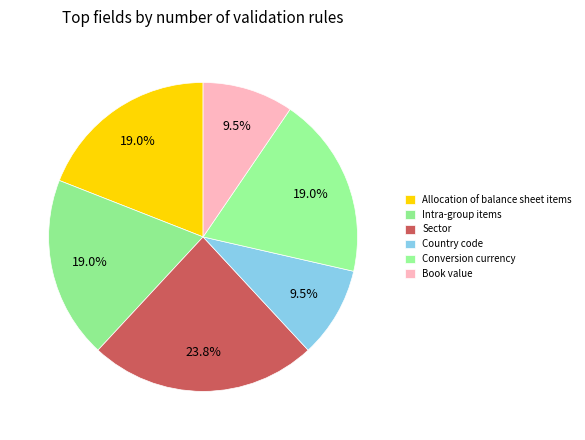

How many segments does this pie chart have?

6